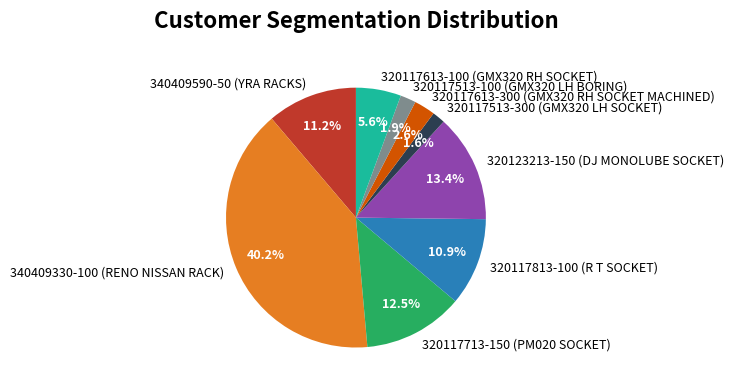

How many segments does this pie chart have?

9